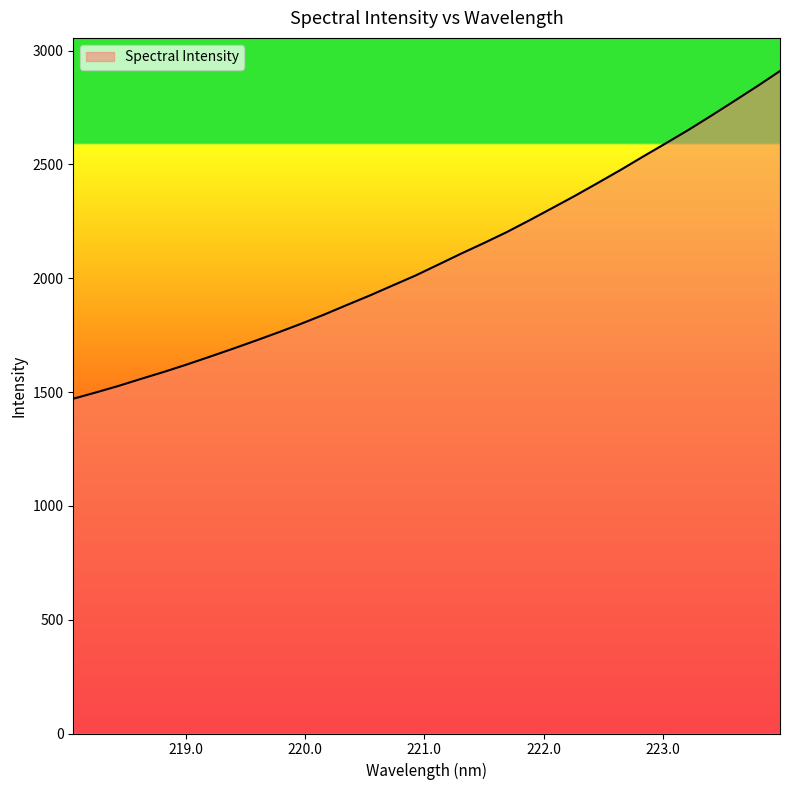

What is the maximum value shown in the chart?

2910.6